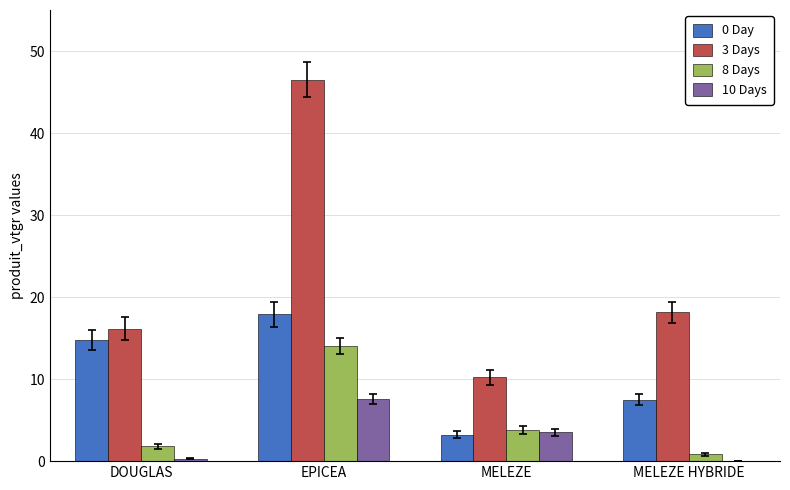

Reading left to right, extract all data points from this chart.

0 Day: 14.7	17.9	3.2	7.5
3 Days: 16.1	46.5	10.2	18.1
8 Days: 1.8	14.0	3.8	0.8
10 Days: 0.3	7.6	3.5	0.0